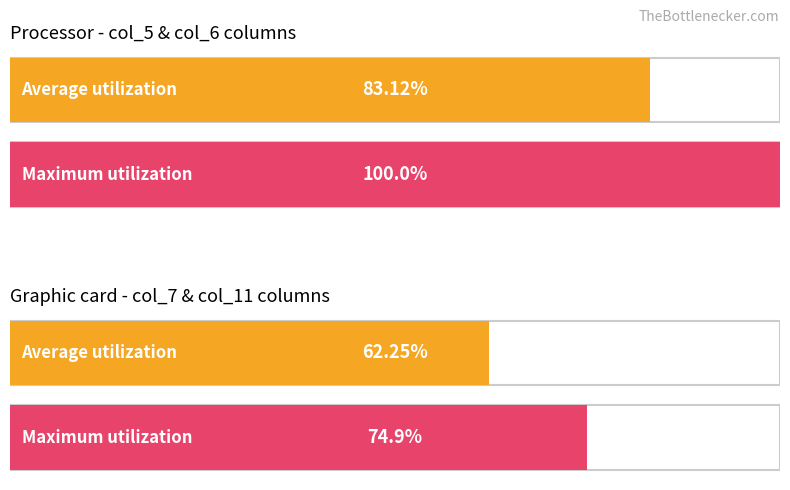

Is it true that col_11 equals 0 at 18?

False